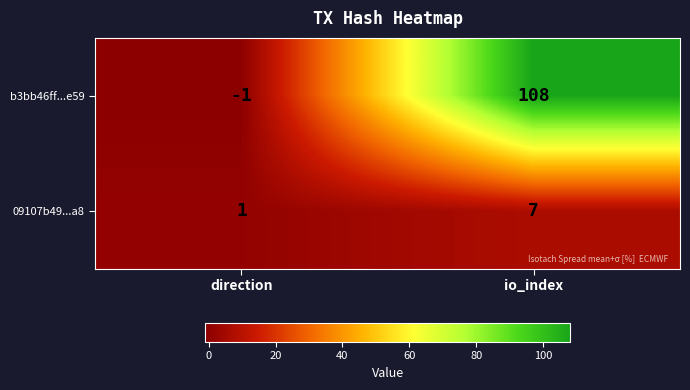

How many categories are shown in the chart?

2